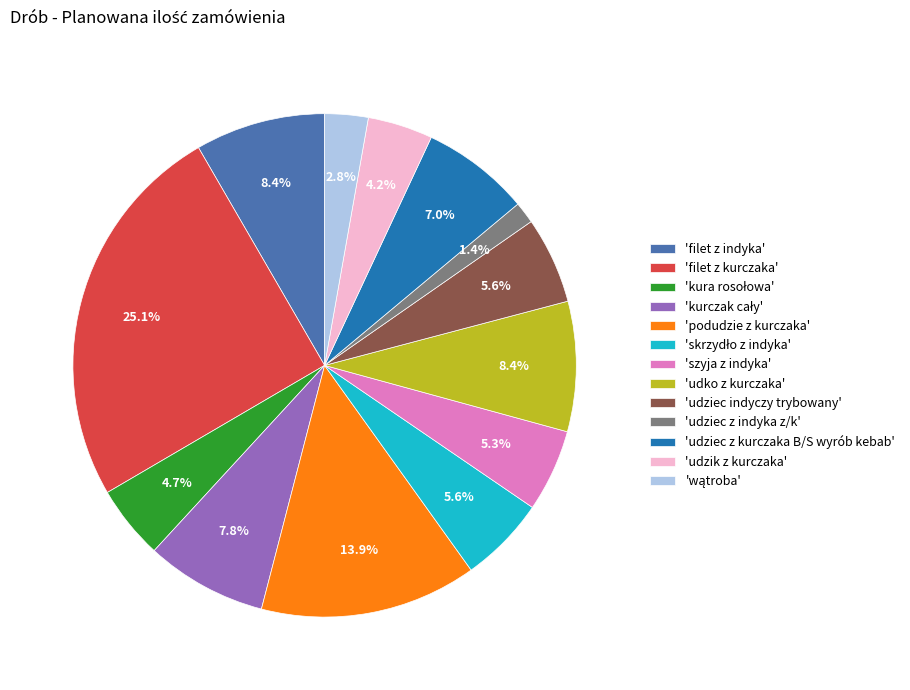

Which slice is the smallest?

'udziec z indyka z/k'